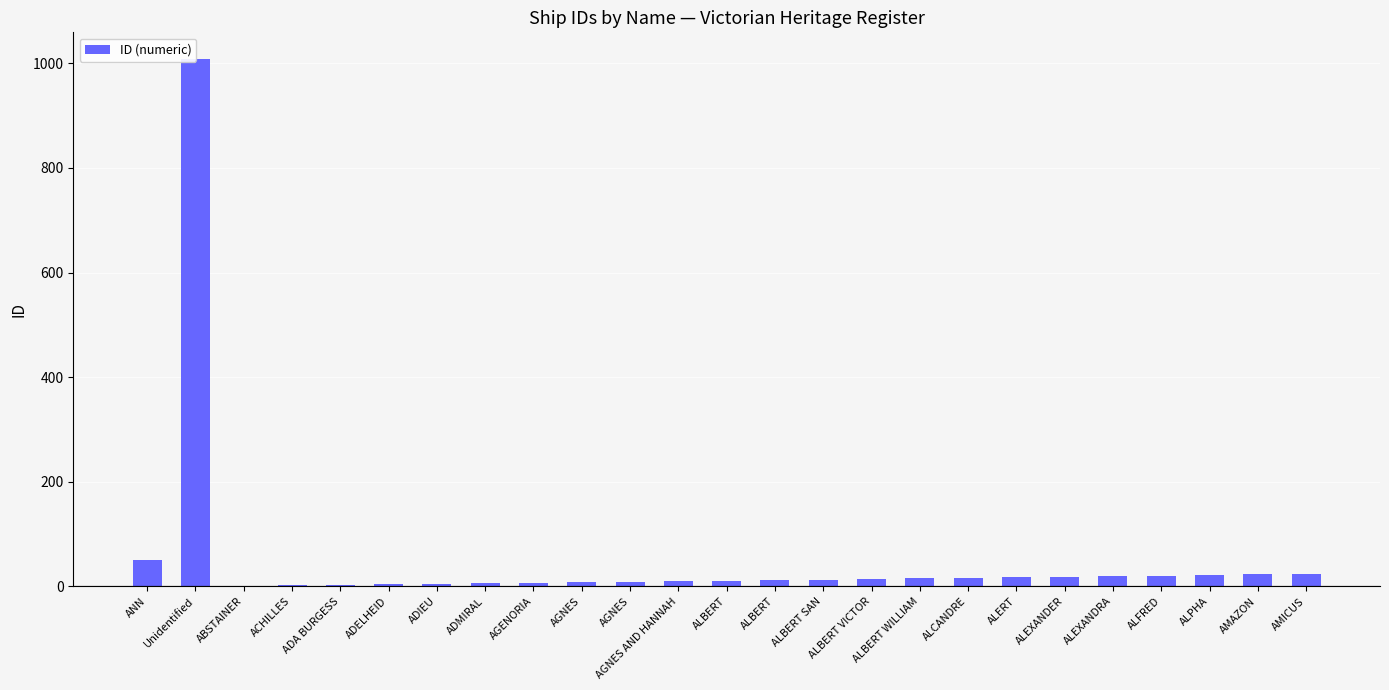

At which category does the chart reach its peak across all series?

Unidentified